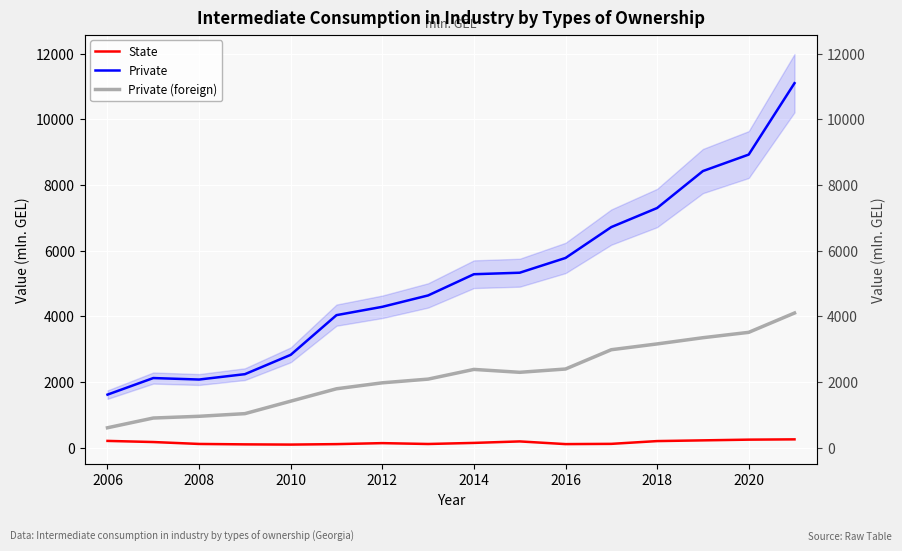

Count the number of categories in the chart.

16